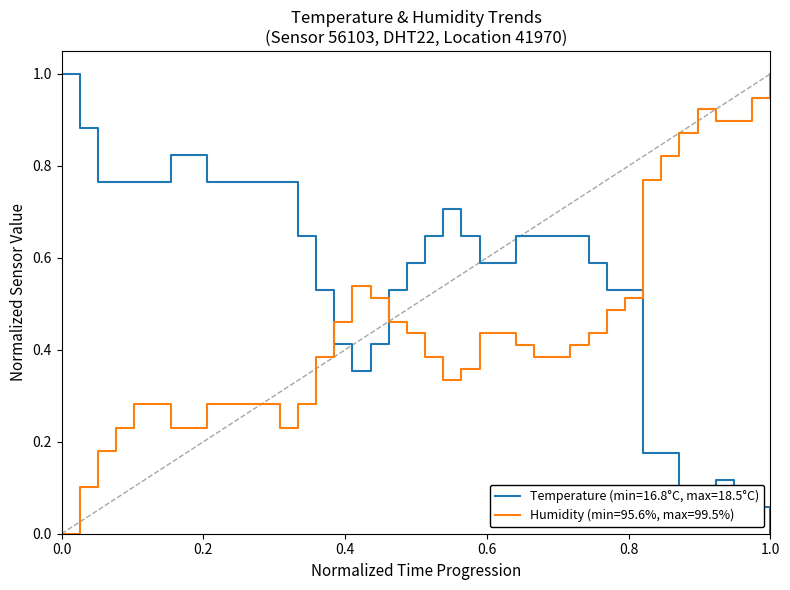

What is the maximum value for Humidity (min=95.6%, max=99.5%)?

1.0